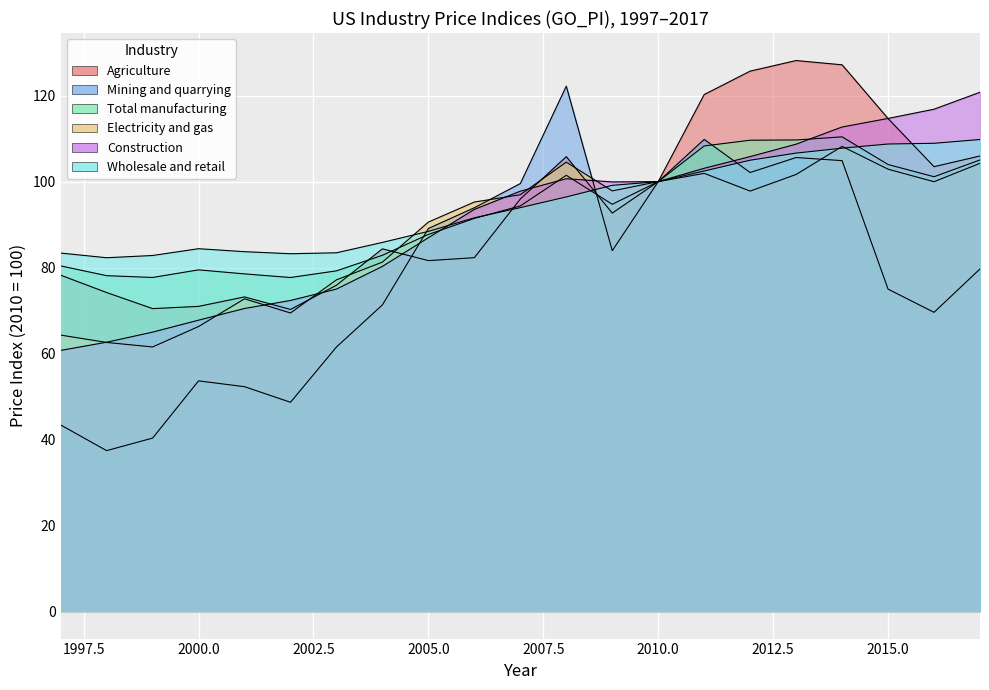

The Electricity and gas series shows 40.8 at 2001. True or false?

False